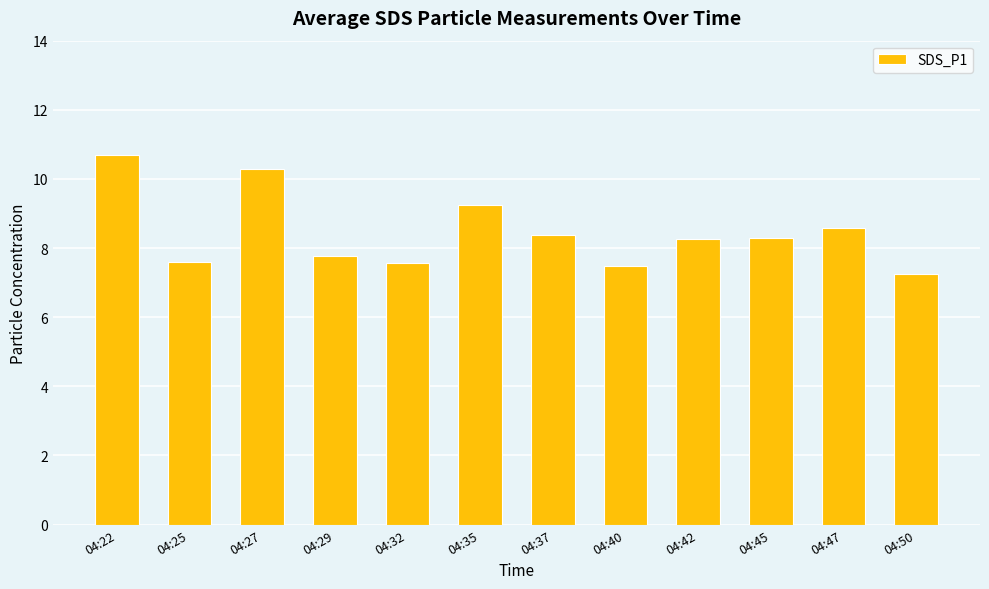

How many bars are there in total?

12